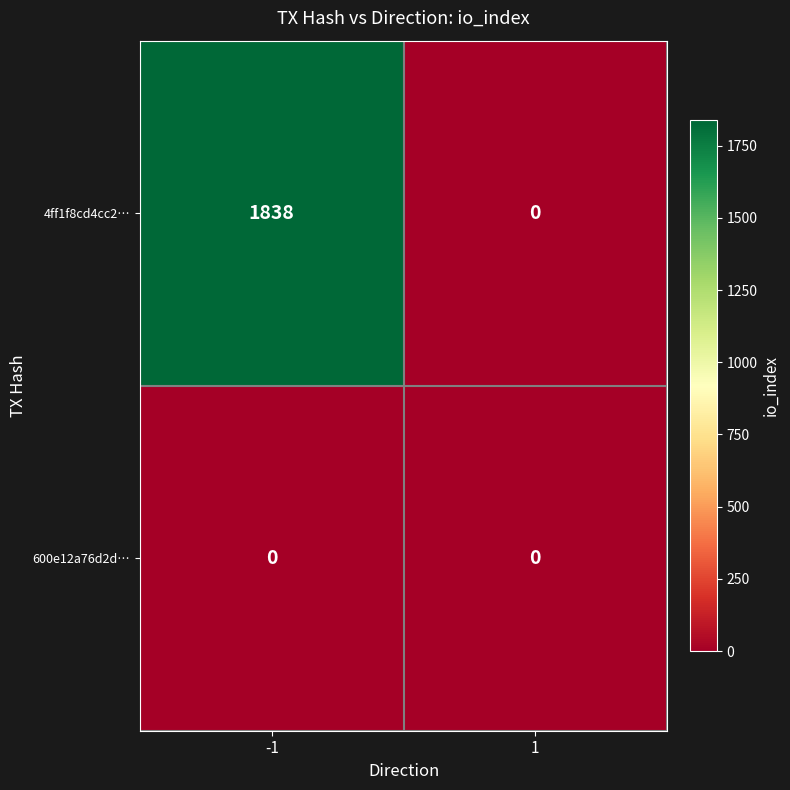

What is the total value across all series at -1?

1838